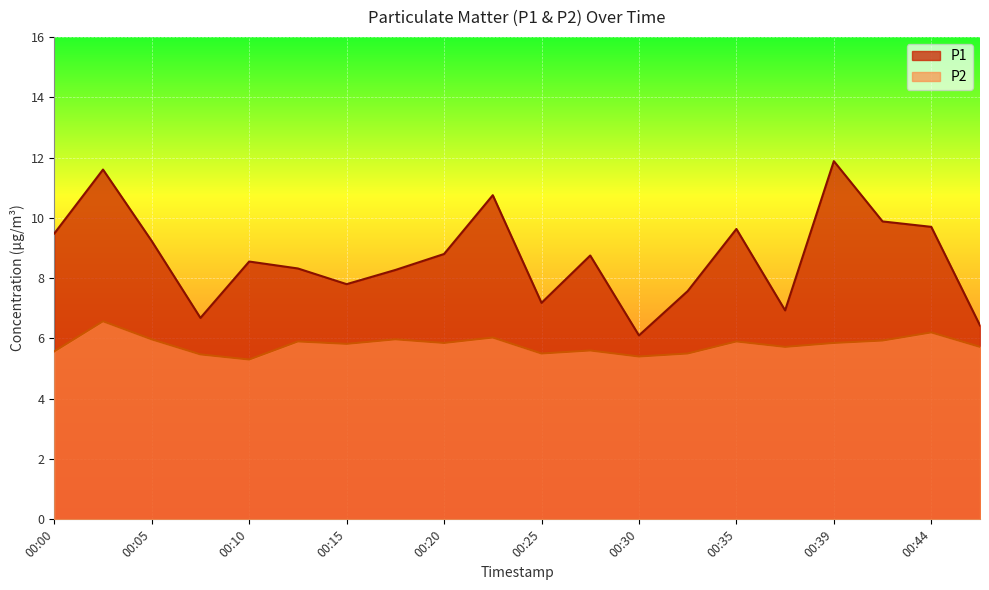

Which series has the largest range (max minus min)?

P1